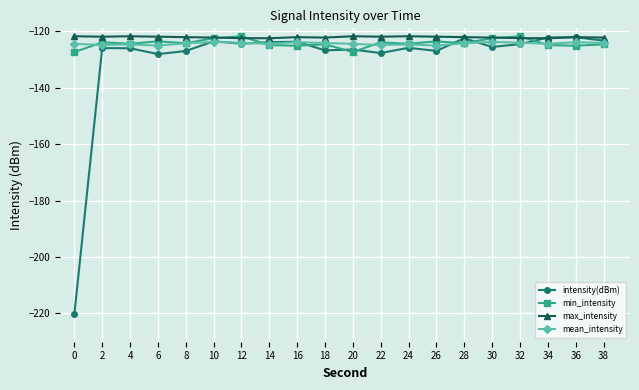

What is the smallest value displayed?

-220.3